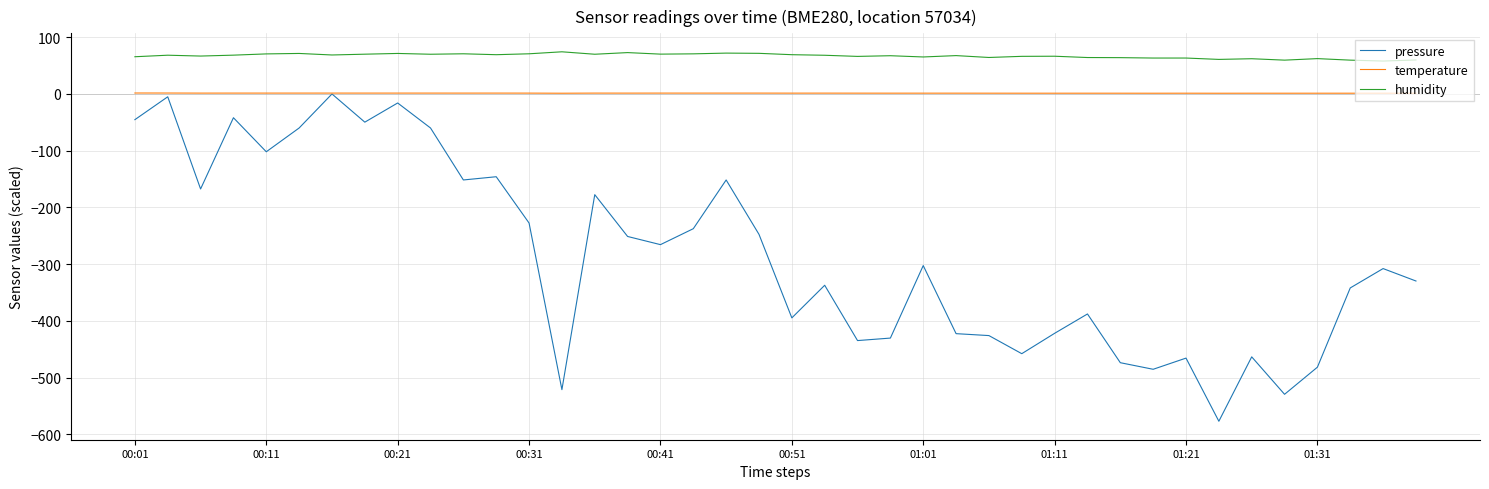

True or false: humidity and pressure intersect in this chart.

False